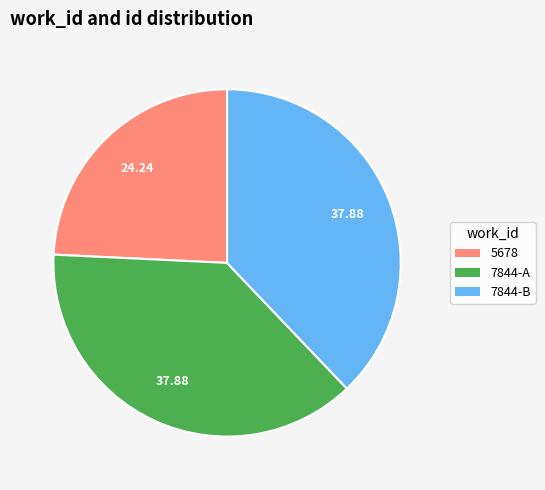

Is there a majority slice in this chart?

No